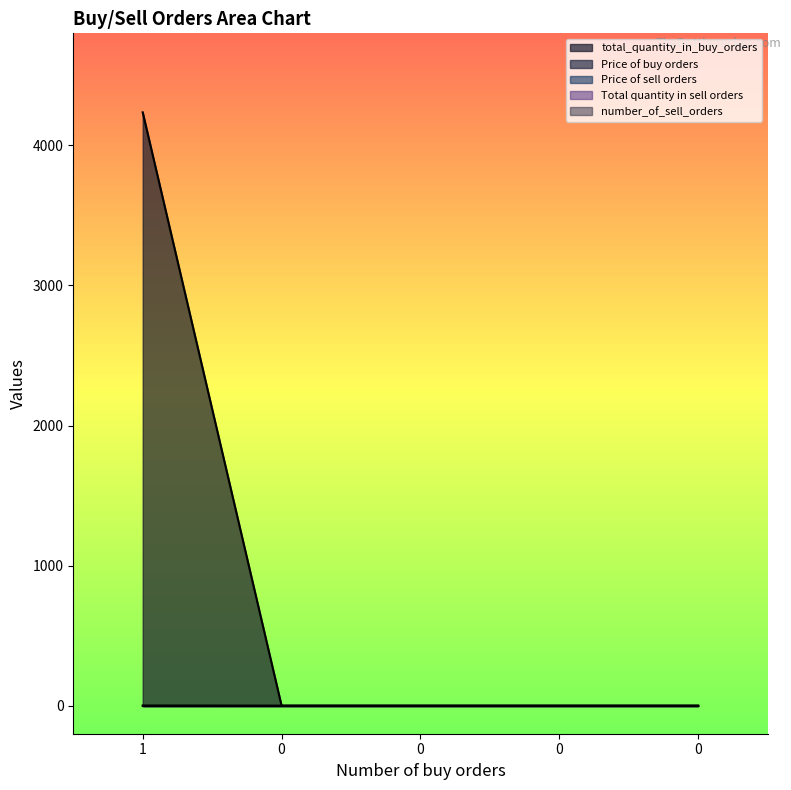

List the labels in order of Price of sell orders value, largest first.

1, 0, 0, 0, 0